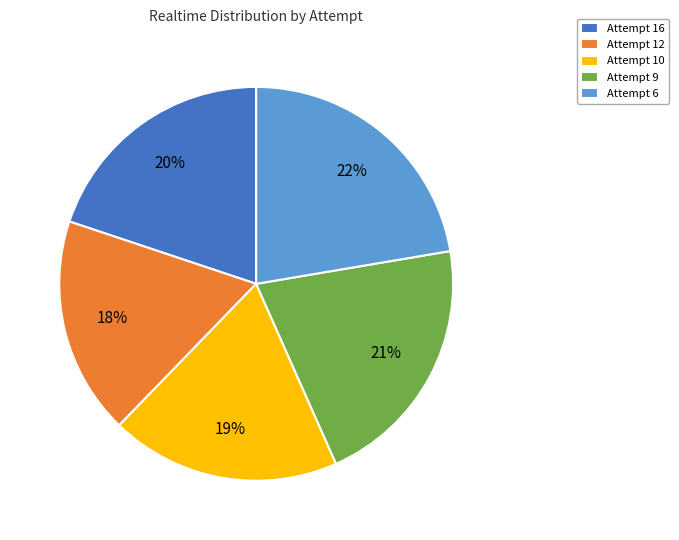

Is it true that Attempt 10 is 19% of the pie?

True